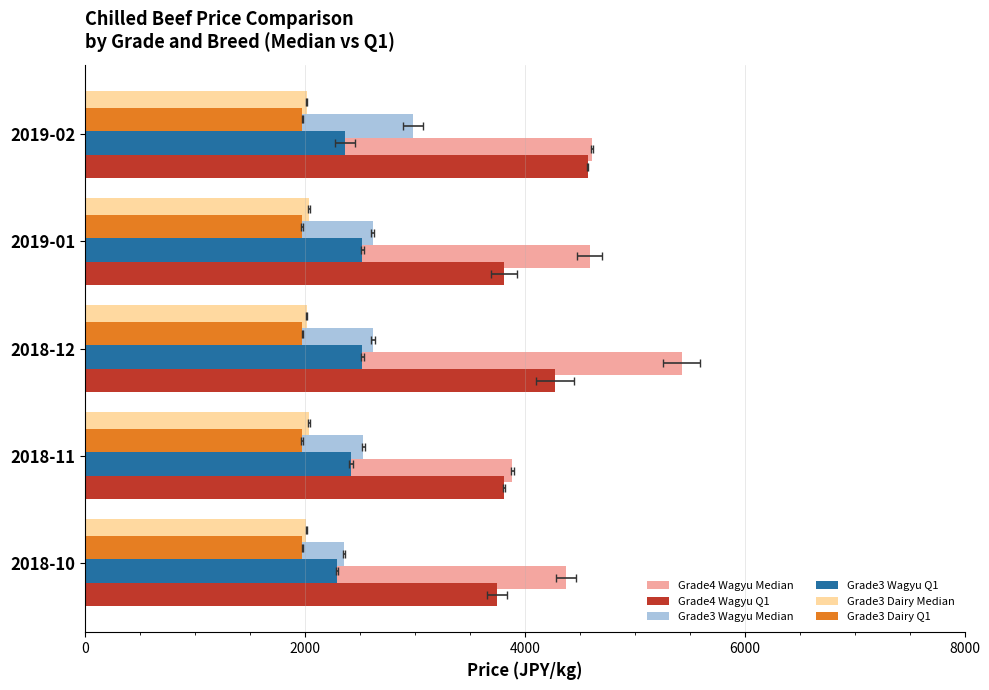

Which series has the largest range (max minus min)?

Grade4 Wagyu Median